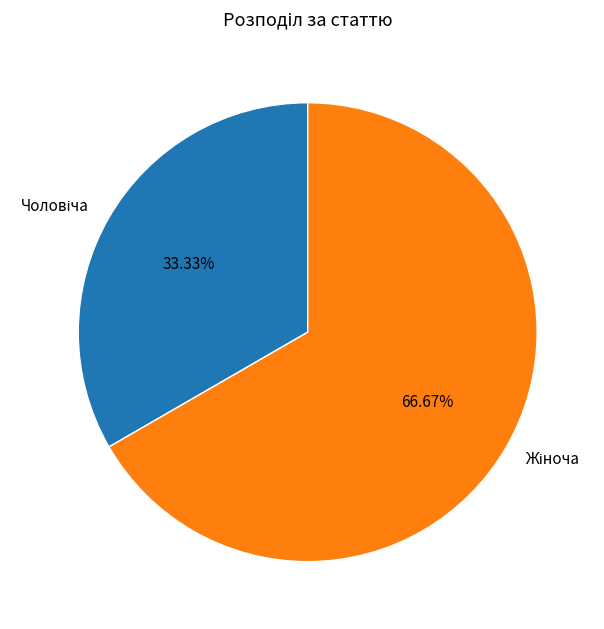

Is there a majority slice in this chart?

Yes